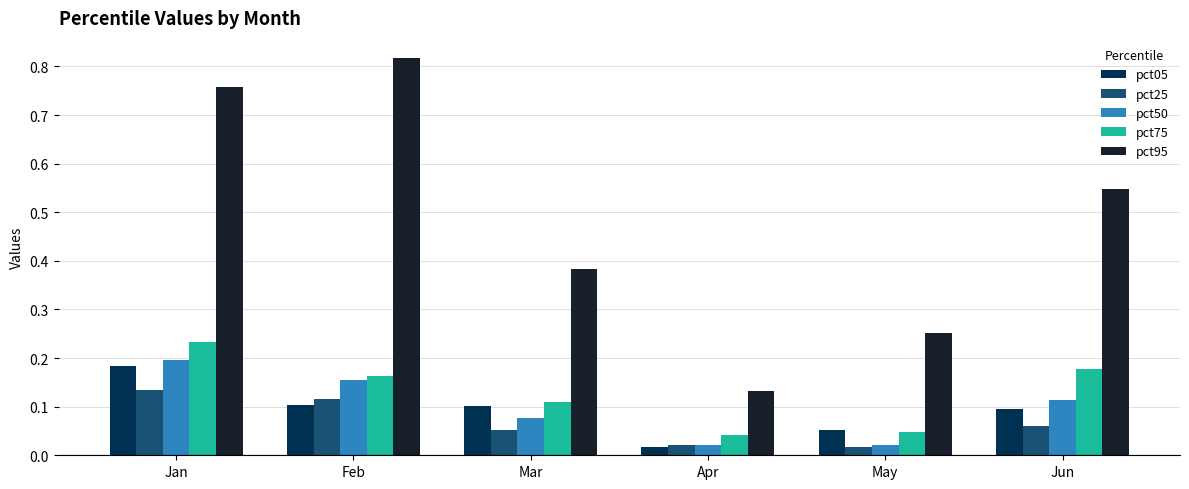

What is the sum of all pct05 values?

0.6